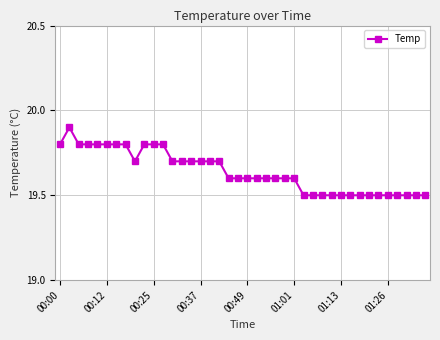

True or false: the data has more than 0 interior local peaks.

True